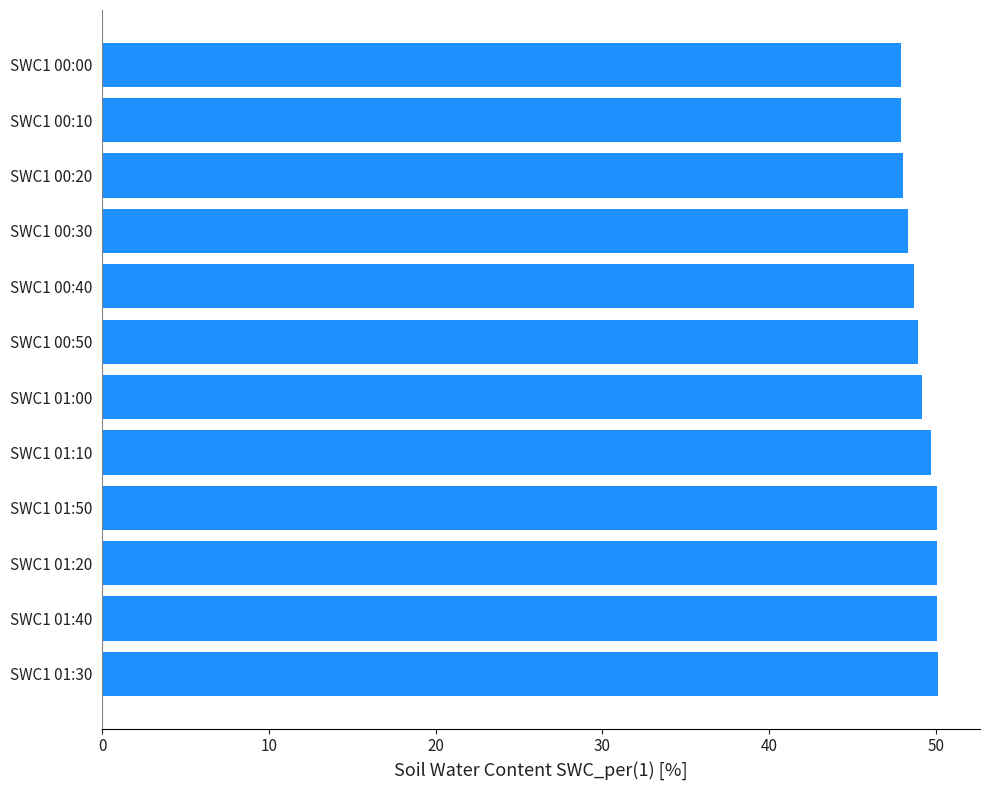

The value at SWC1 01:20 is 17.0. True or false?

False